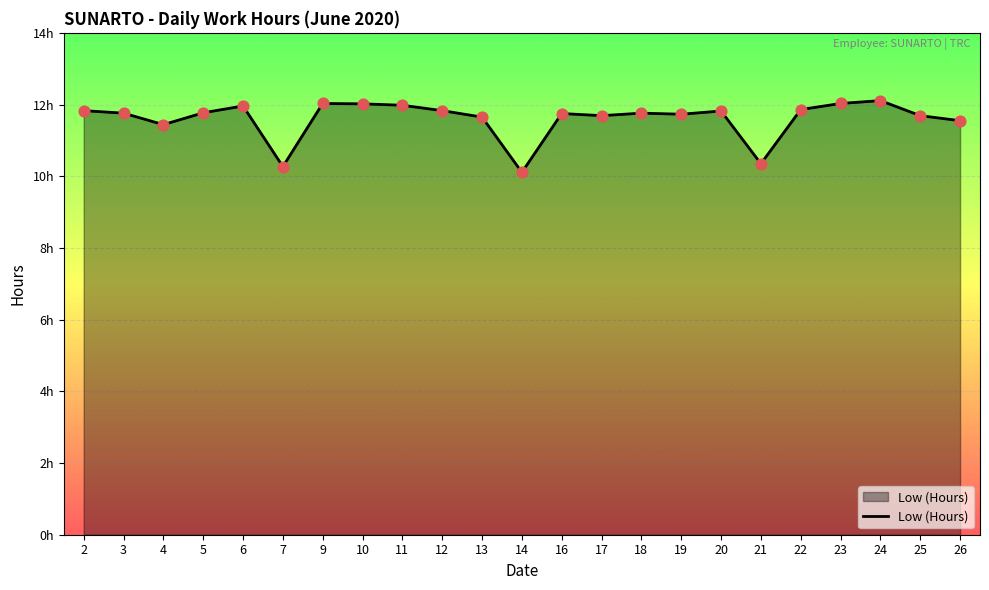

Approximately how many times larger is the value at 26 compared to 18?

1.0